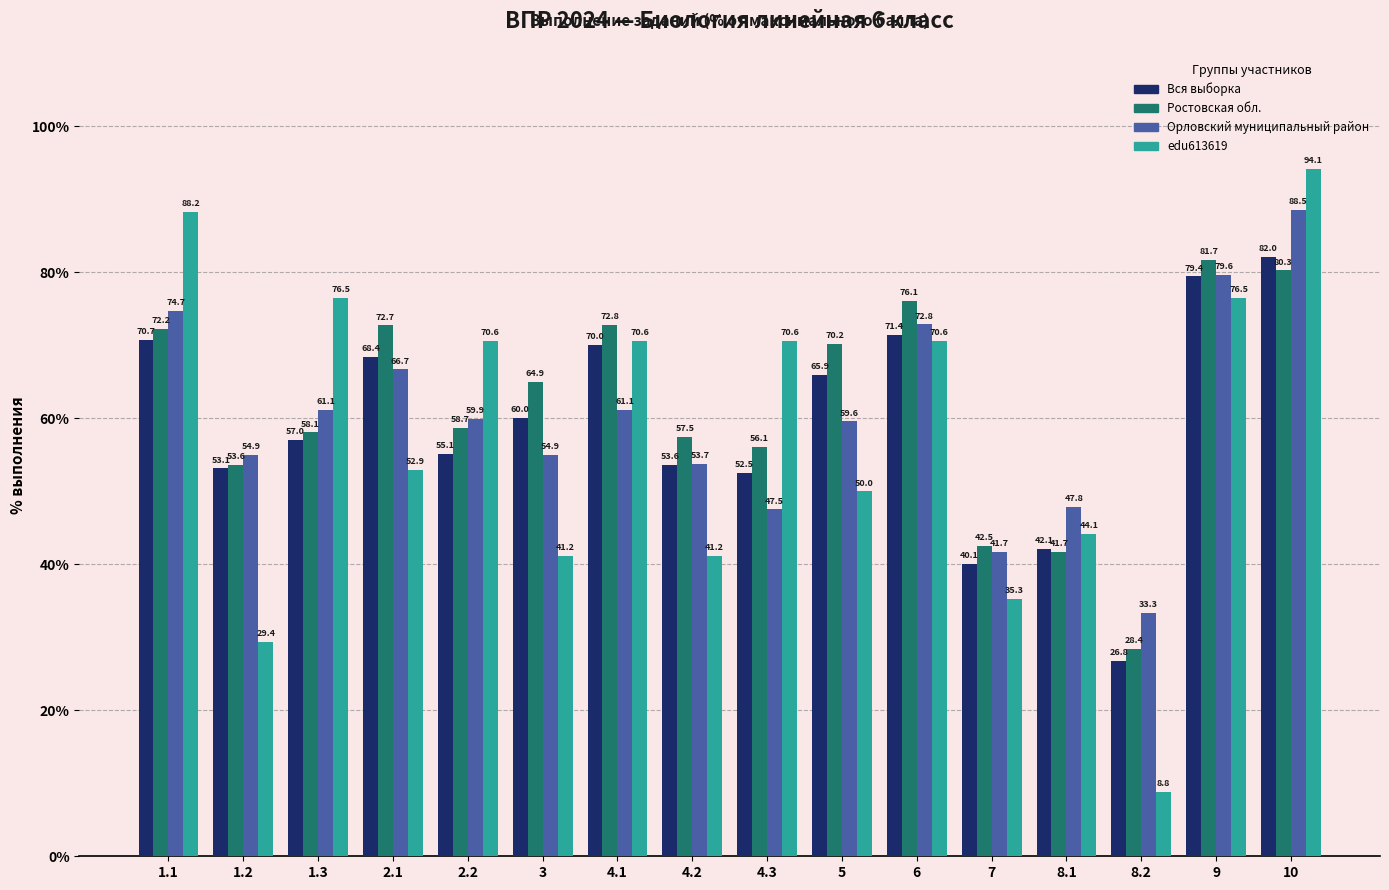

What value does the edu613619 series have at 1.2?

29.4